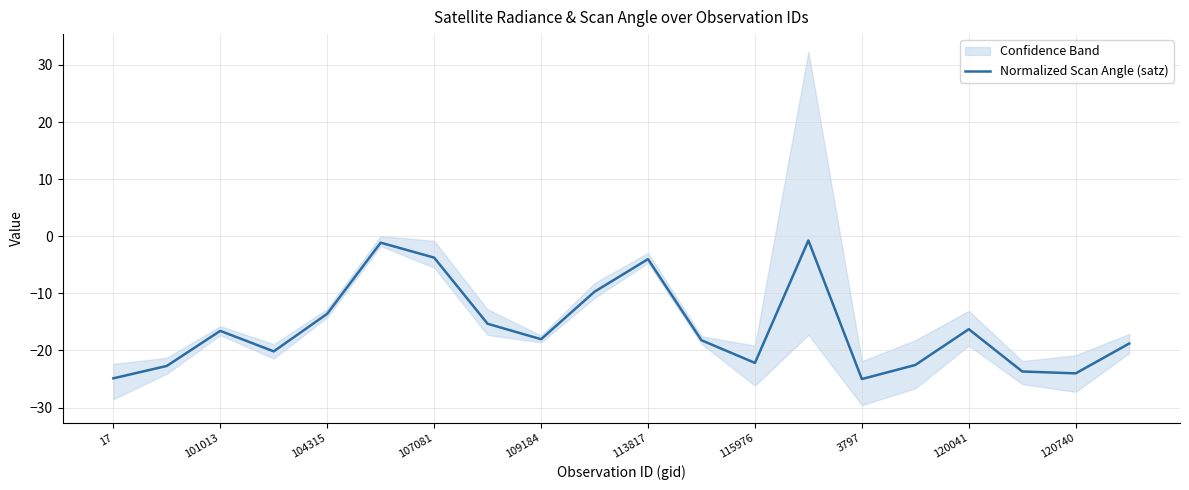

What is the sum of all values?

-321.2